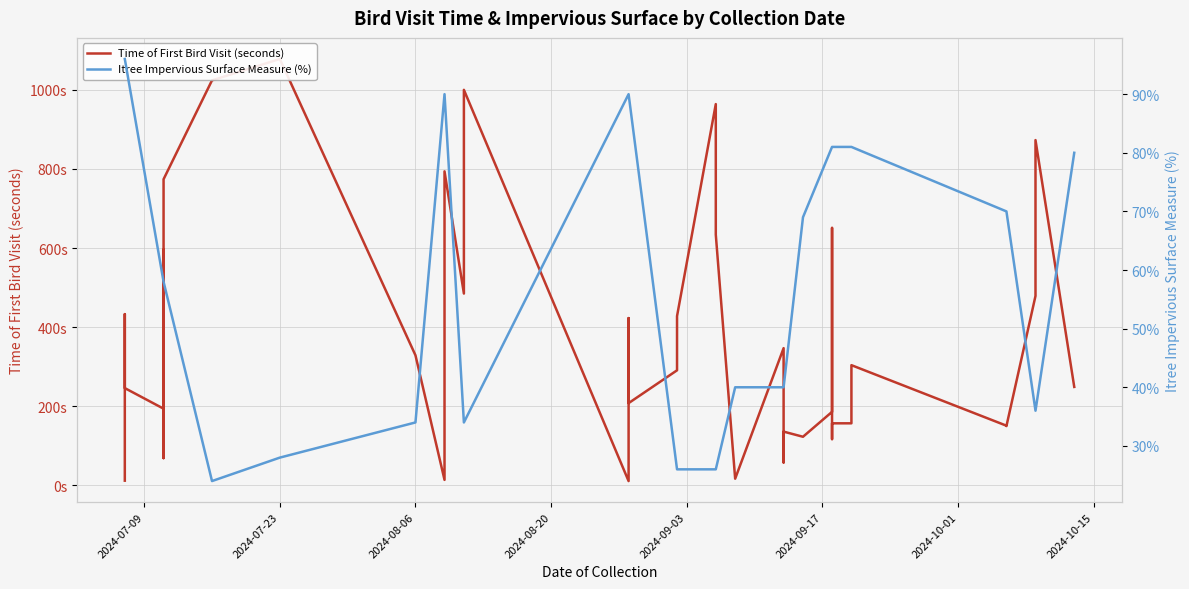

Which category has the highest value in the Itree Impervious Surface Measure (%) series?

2024-07-09